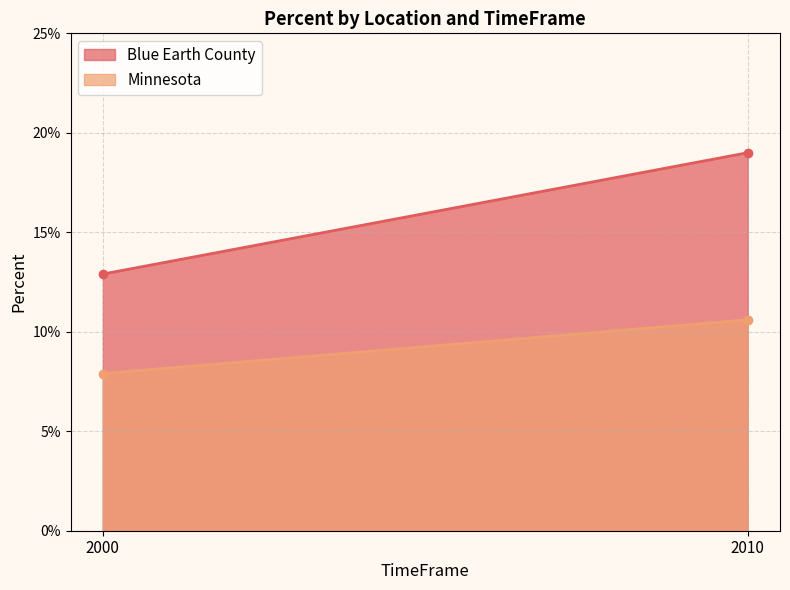

At which label does Minnesota reach its peak?

2010